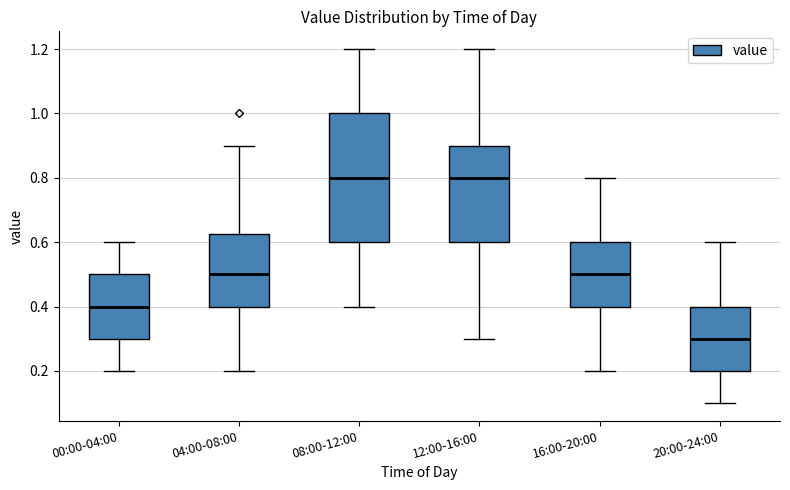

Which box is the tallest, from its lower edge to its upper edge?

08:00-12:00